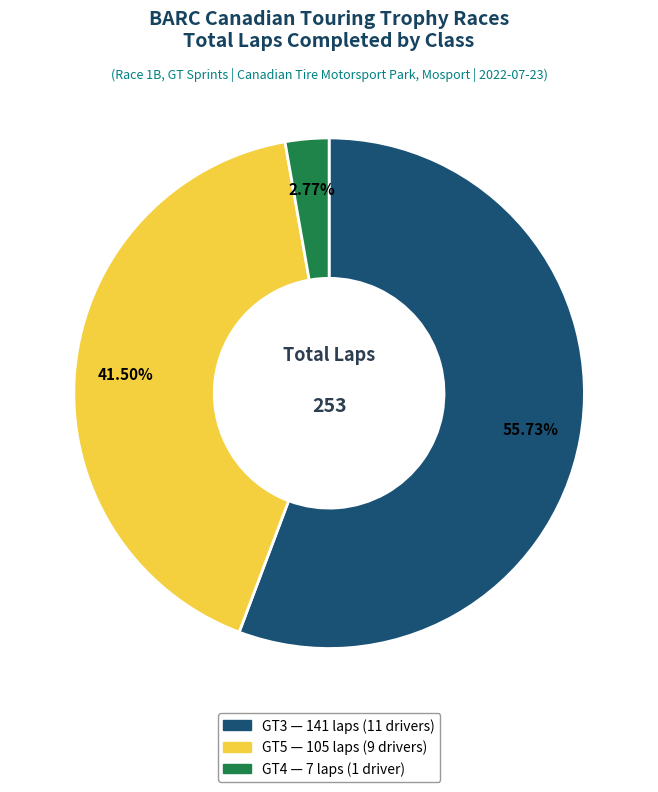

To the nearest percent, what is the average slice percentage?

33%